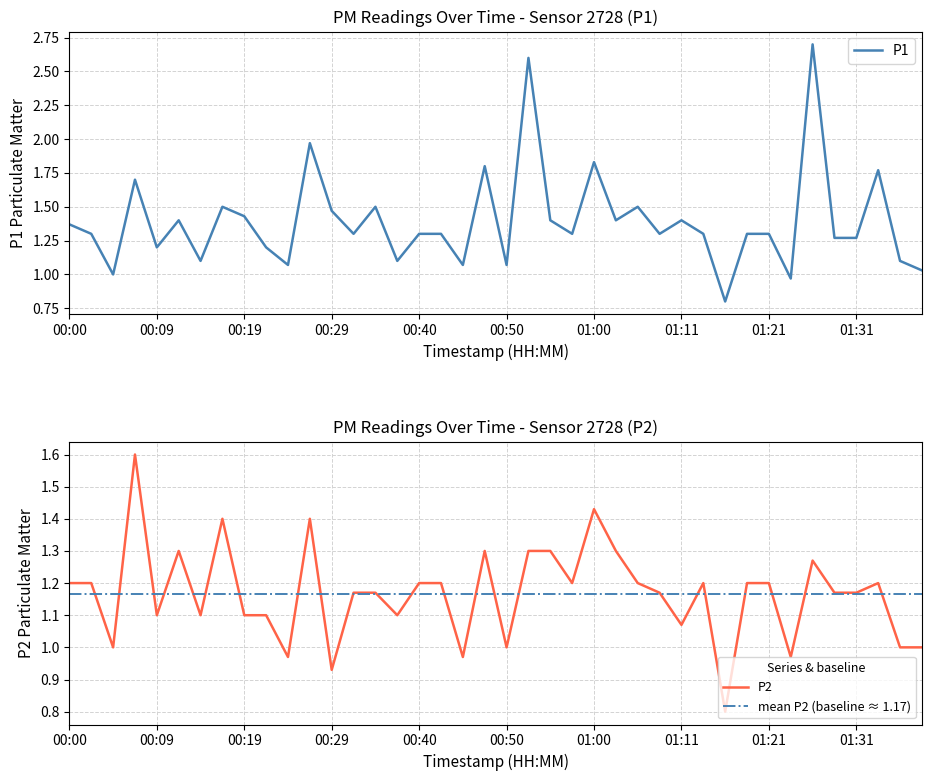

What is the highest value of the P1 series?

2.7